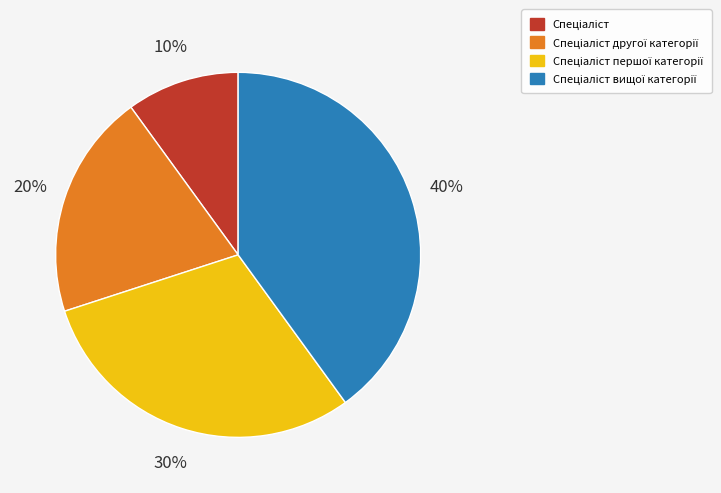

How many segments does this pie chart have?

4